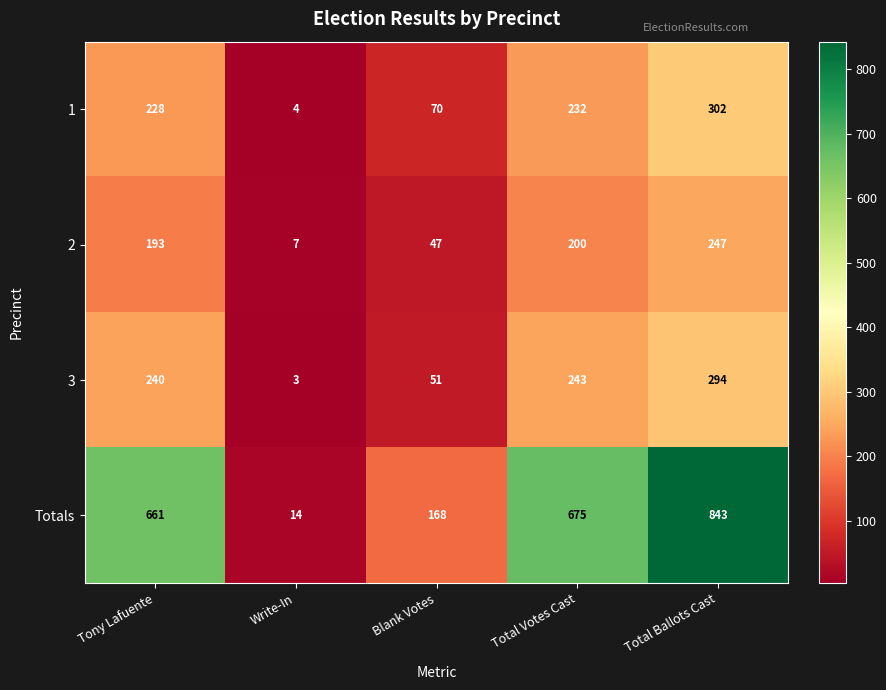

Rank the series at Blank Votes from lowest to highest value.

2, 3, 1, Totals